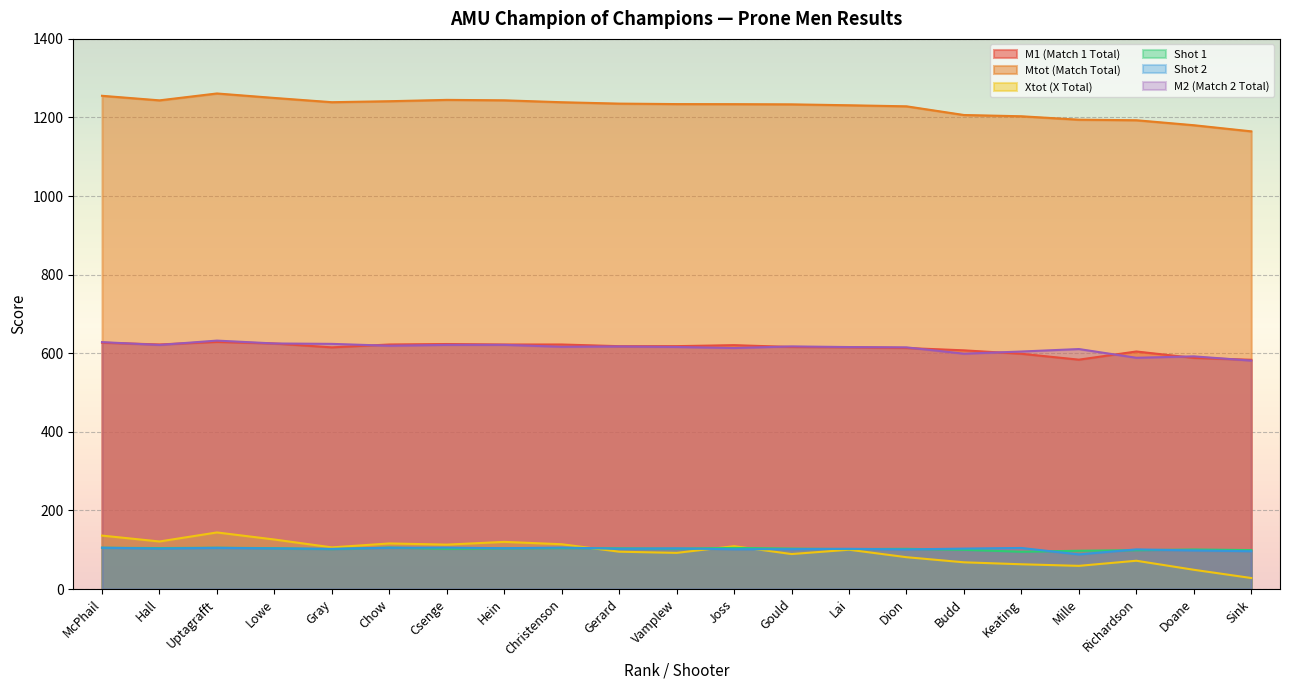

How many distinct data groups are displayed?

6